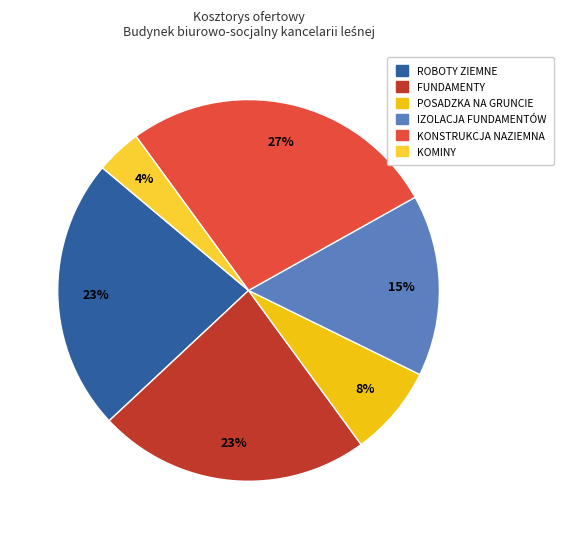

What percentage is NOT represented by FUNDAMENTY?

76.9%